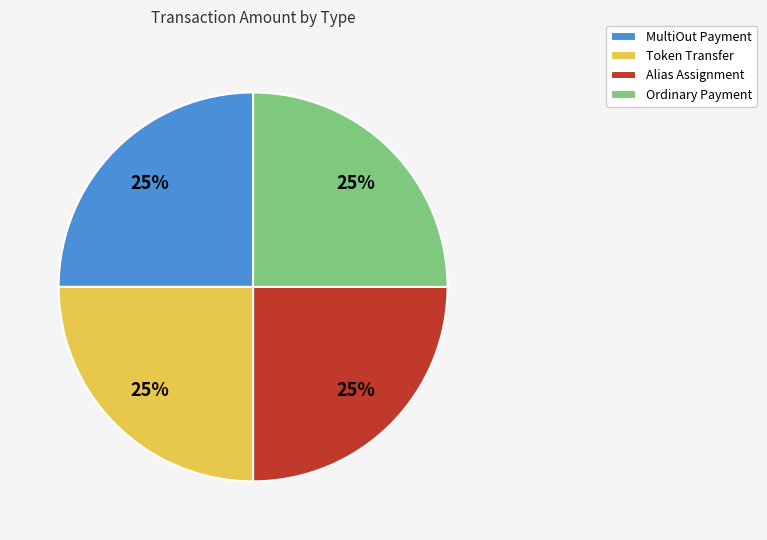

To the nearest percent, what is the average slice percentage?

25%